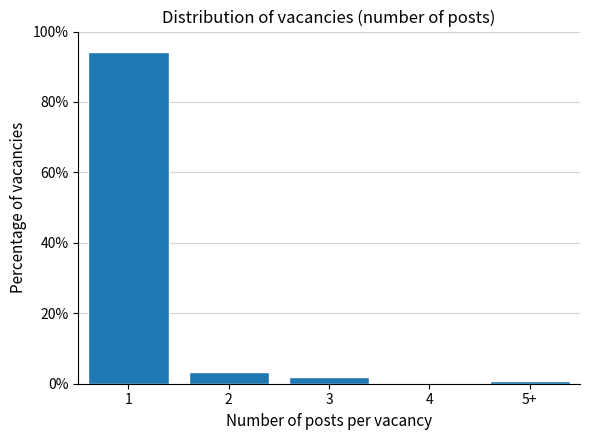

Reading left to right, extract all data points from this chart.

1=94.2	2=3.2	3=1.9	4=0.0	5+=0.6